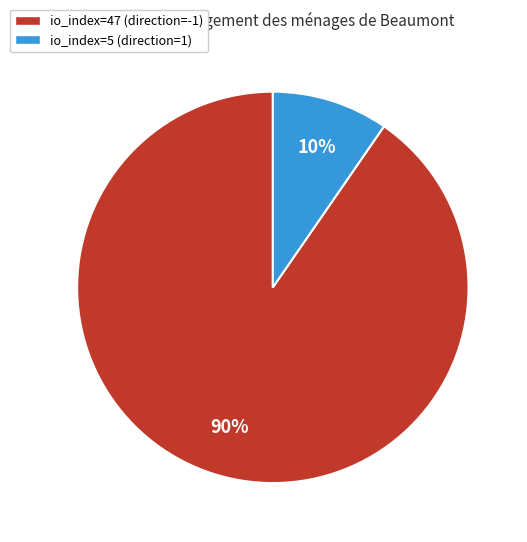

The io_index=5 (direction=1) slice represents 10% of the pie. True or false?

True